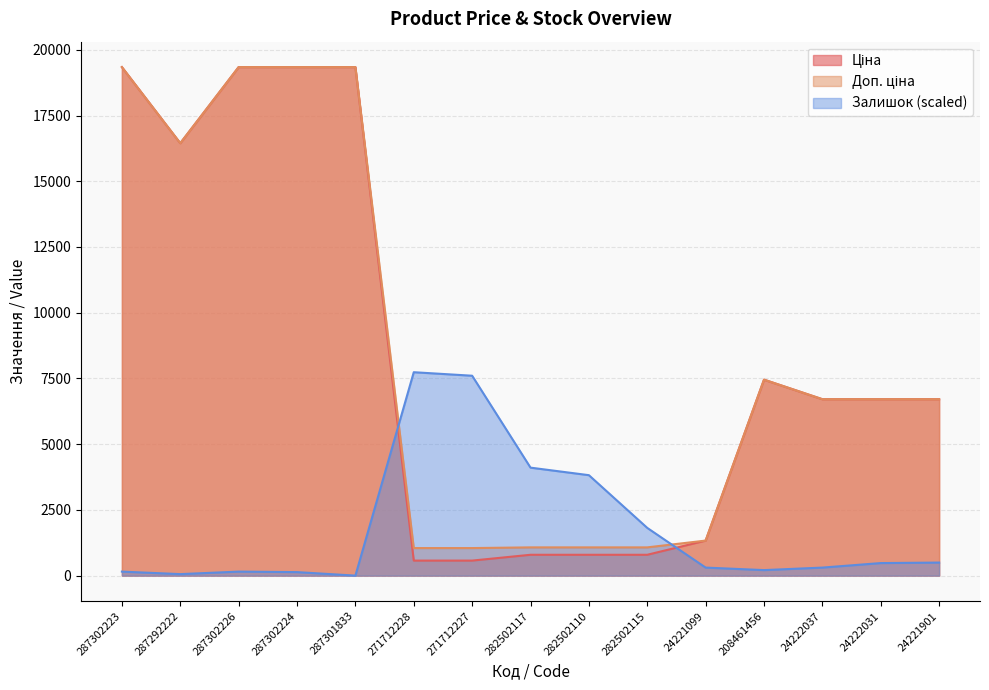

Does the chart display data point markers on the line(s)?

No